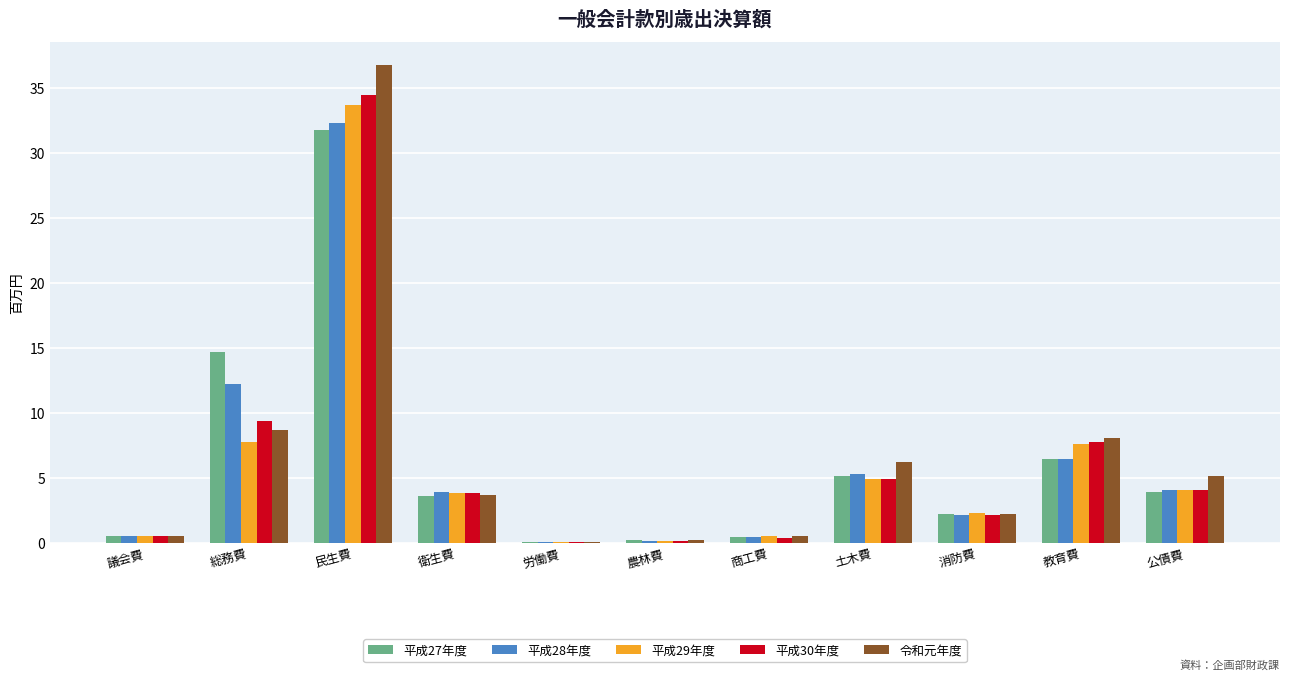

Is the value of 平成27年度 at 農林費 greater than the value of 平成30年度 at 公債費?

No